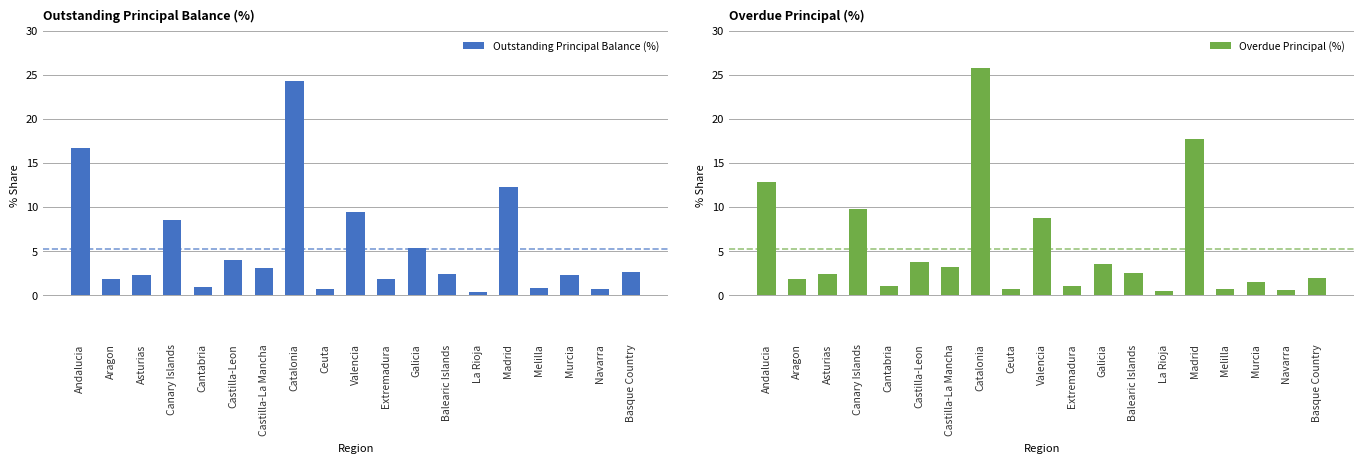

What is the smallest value displayed?

0.3